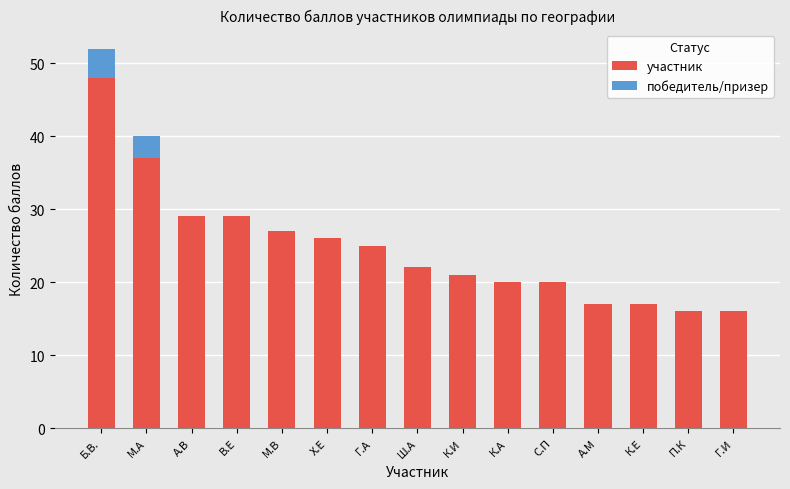

Is it true that участник equals 16 at А.В?

False